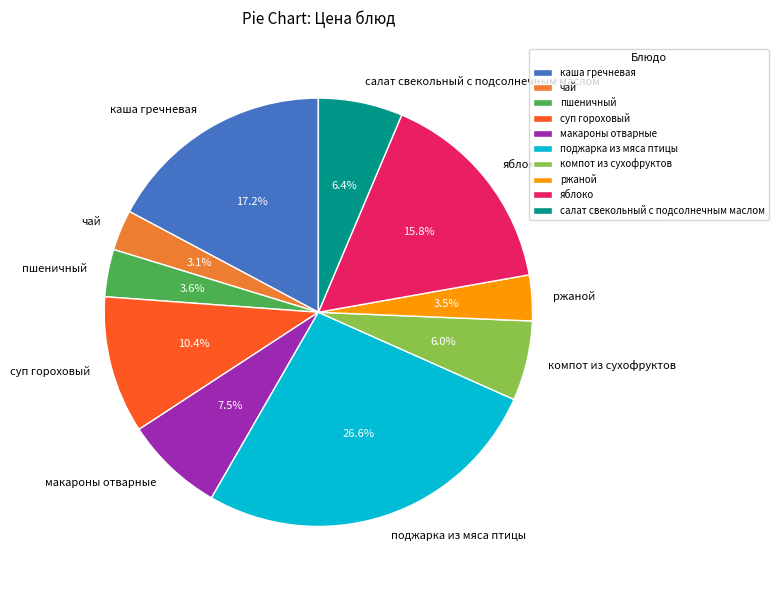

Which has a higher value, компот из сухофруктов or чай?

компот из сухофруктов